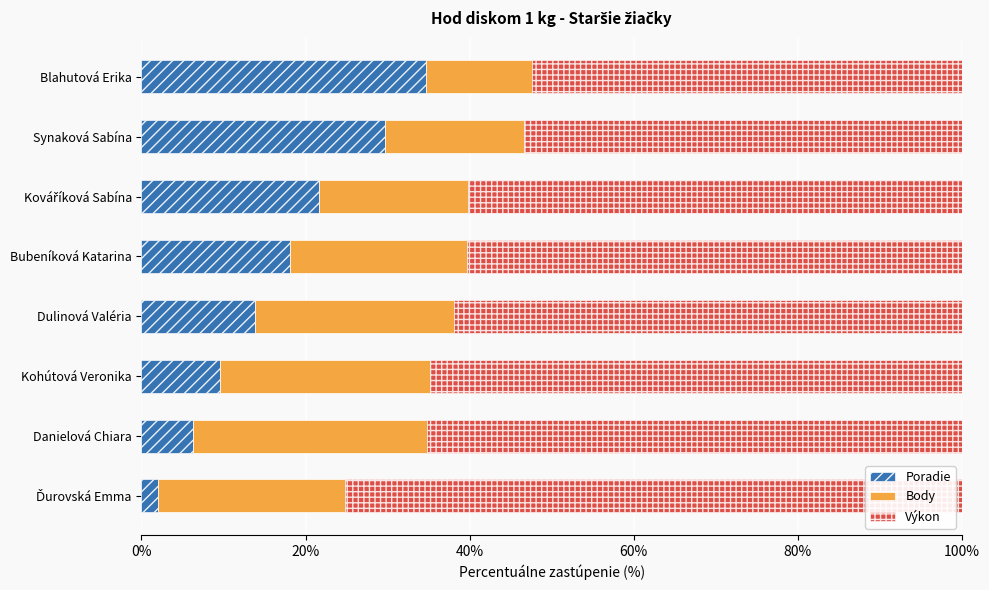

What is the total value across all series at Kohútová Veronika?

100.0